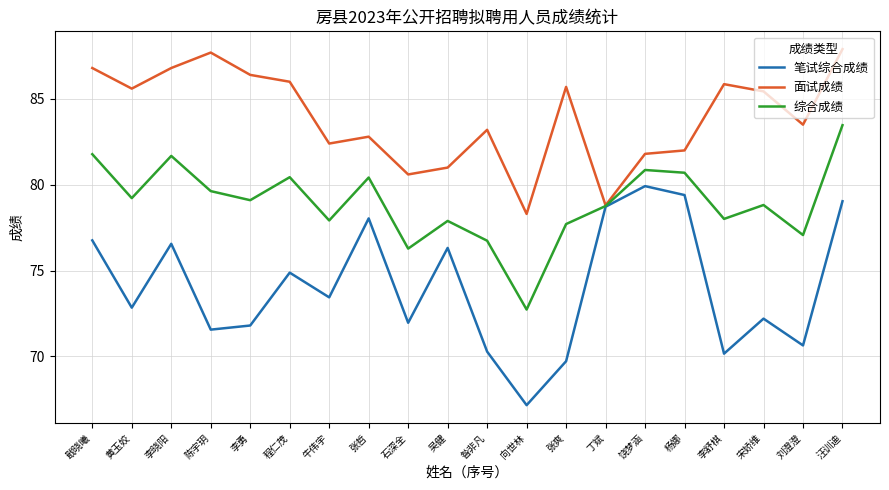

How many categories are shown in the chart?

20